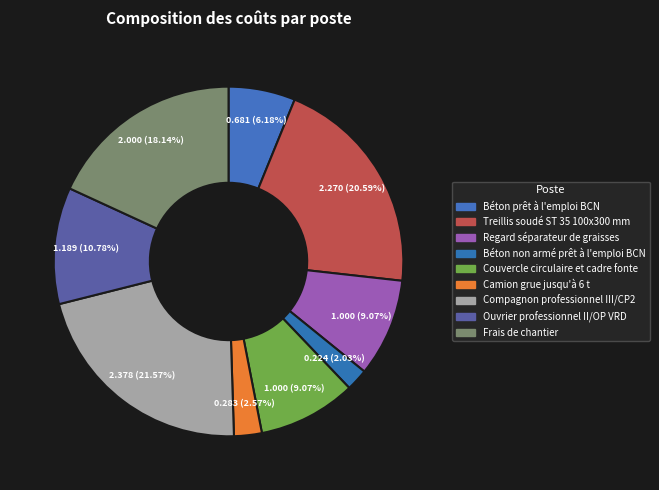

The Compagnon professionnel III/CP2 slice represents 22% of the pie. True or false?

True